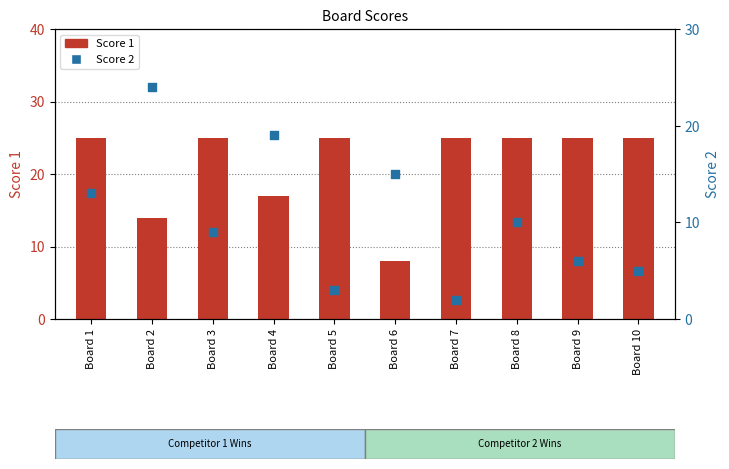

Which series contains the lowest Y value?

Score 2